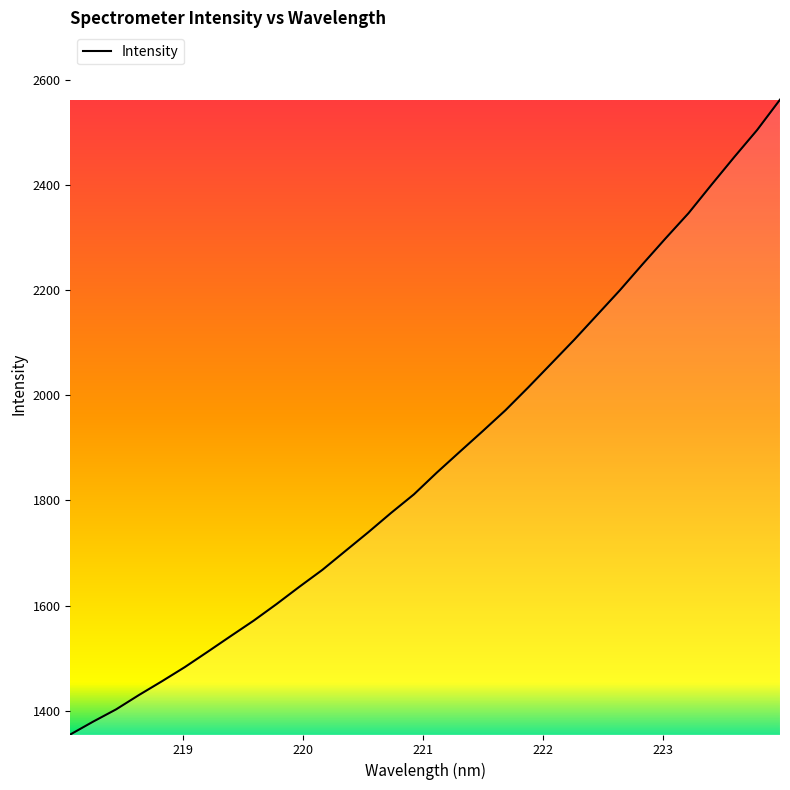

What is the greatest value displayed?

2562.7